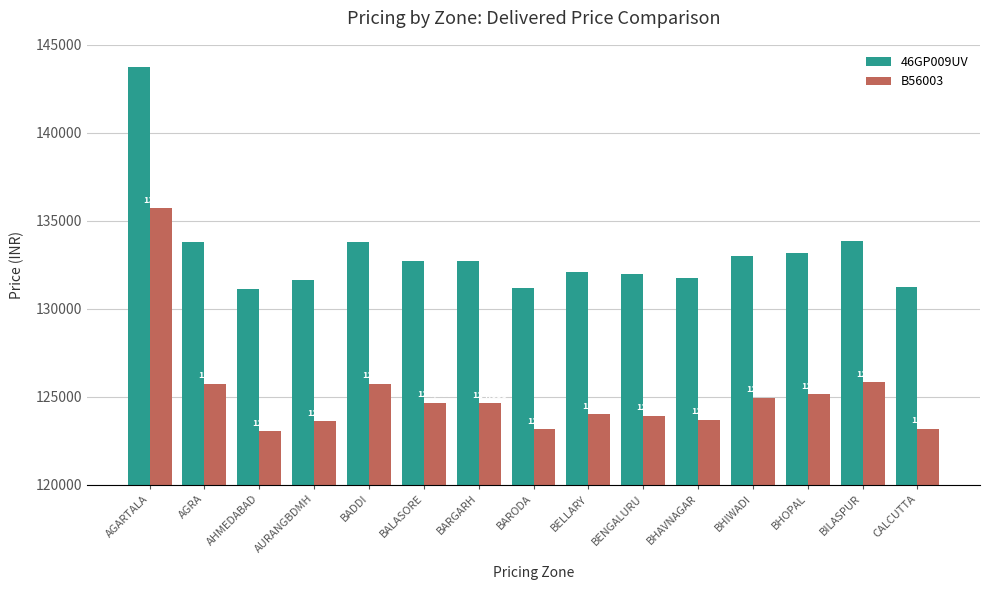

How many bars are there in total?

30